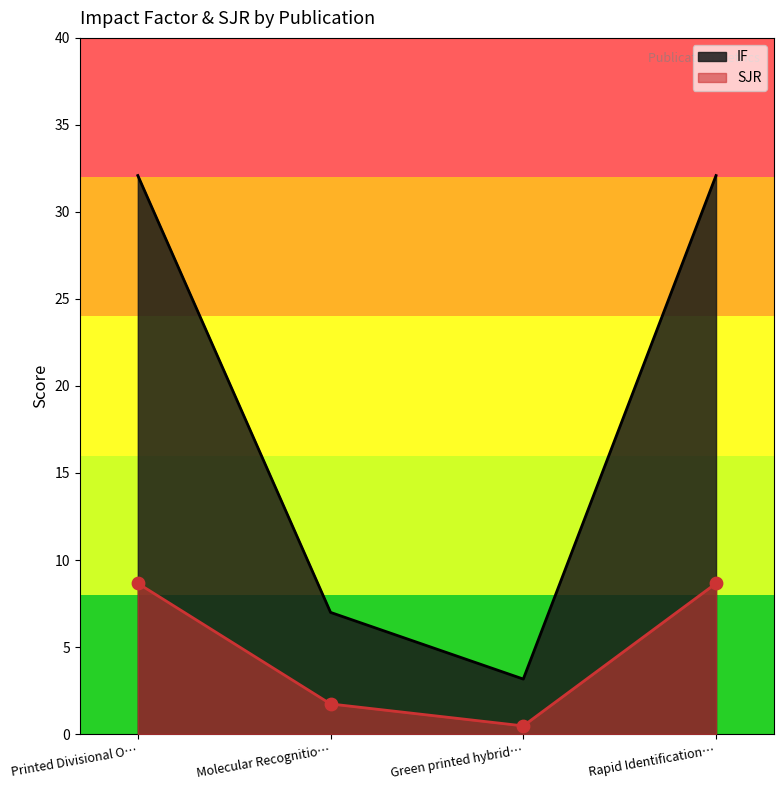

Which series has the largest total across all categories?

IF